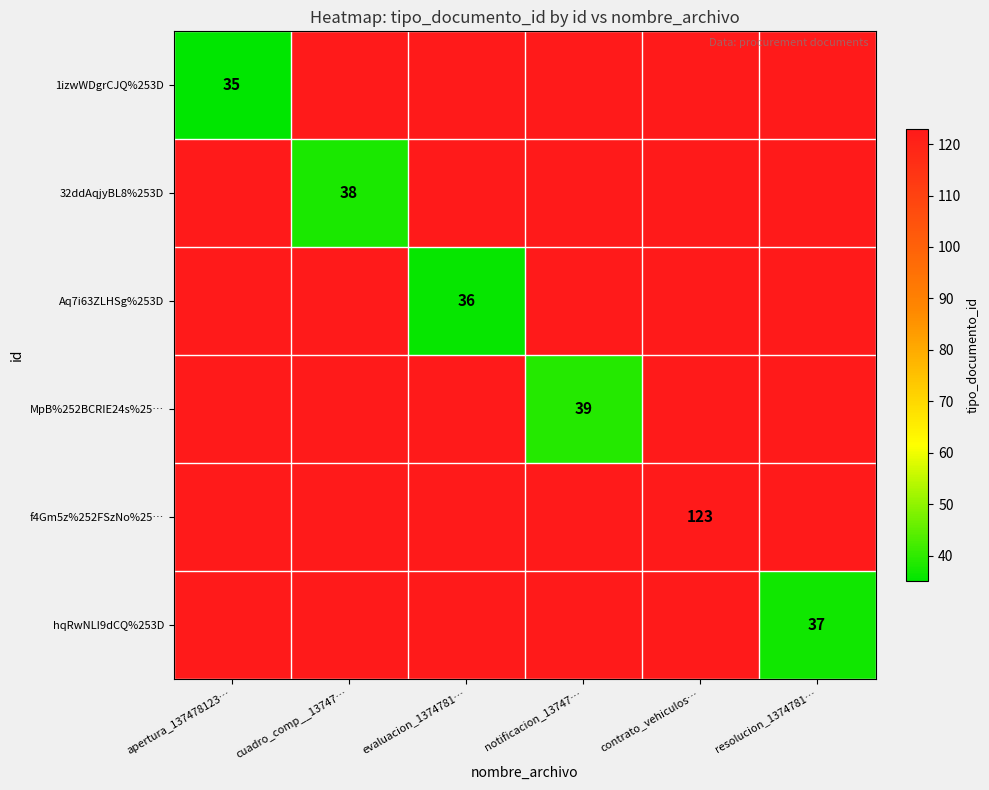

How many data points does each series have?

6